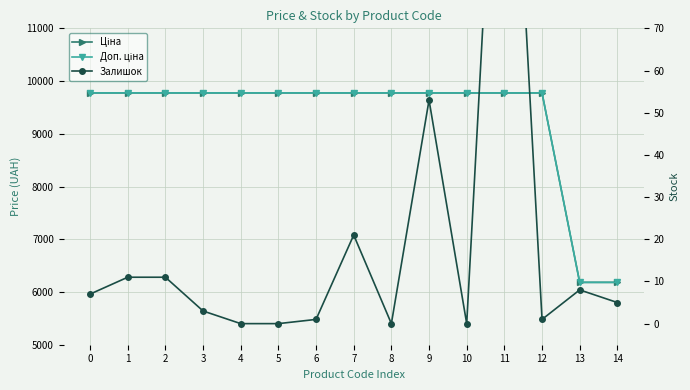

At which category is the sum across all series the highest?

11